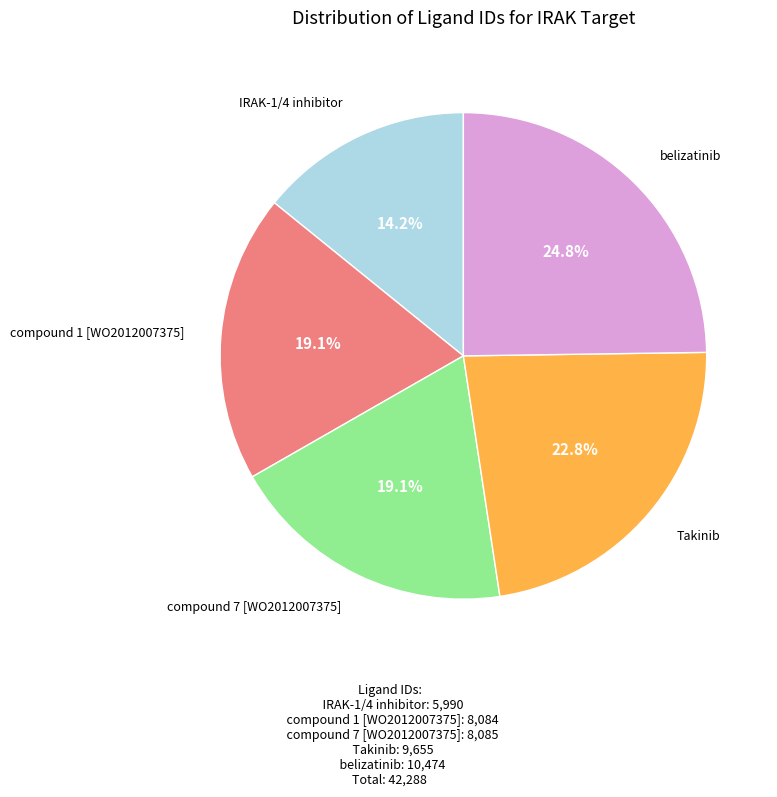

Does any single category account for the majority?

No